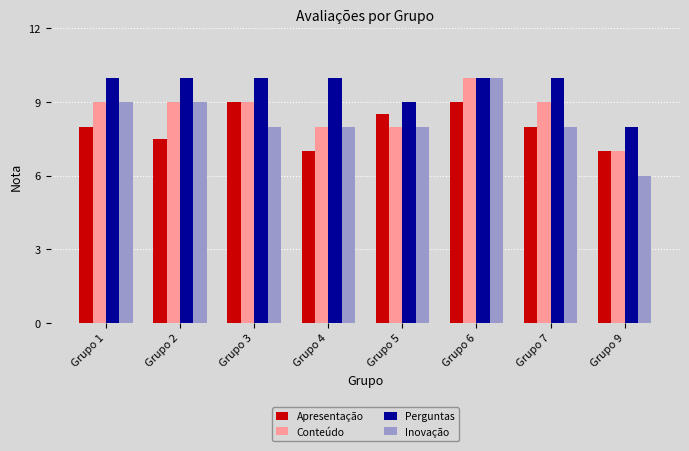

The Inovação series shows 8.0 at Grupo 5. True or false?

True